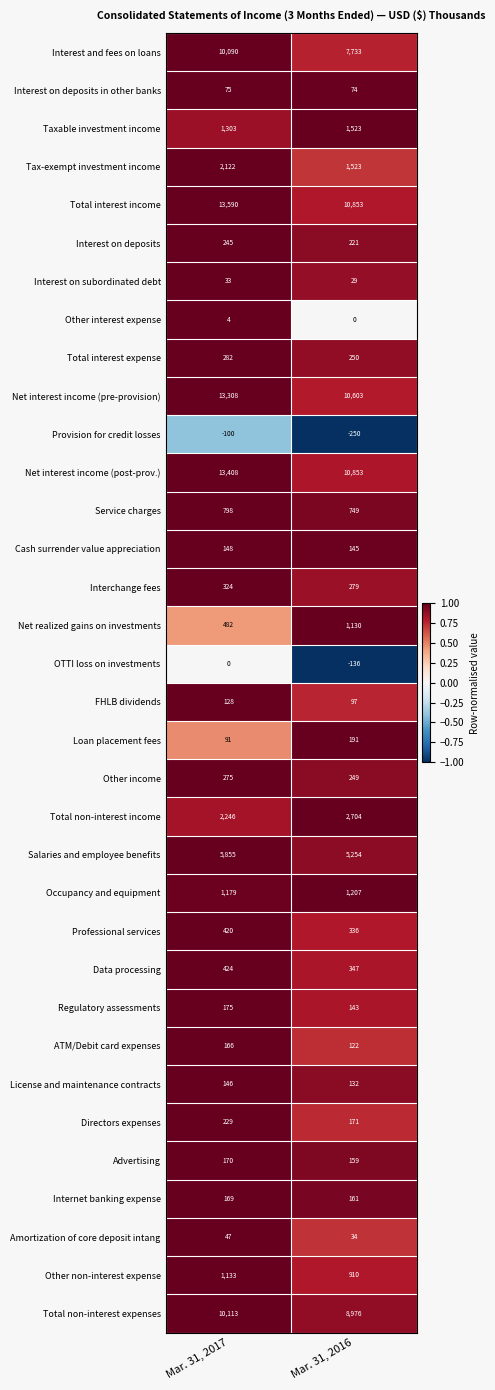

Is the value of Other income at Mar. 31, 2017 greater than the value of Interchange fees at Mar. 31, 2017?

No